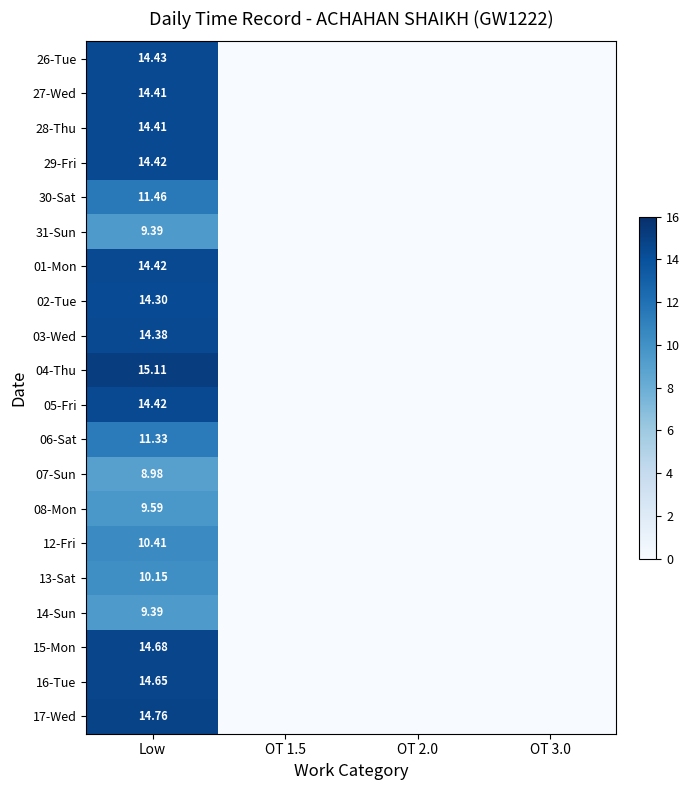

What is the average value of the 27-Wed series?

3.6